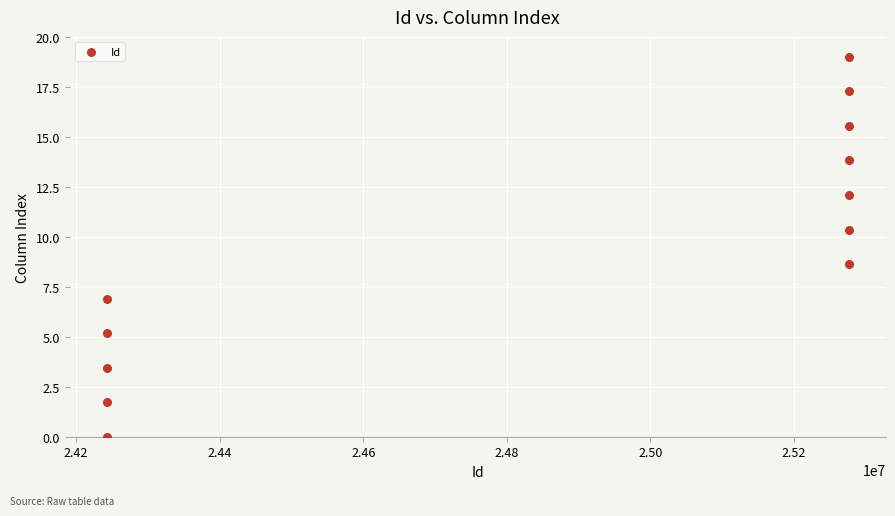

What Y value in the scatter plot is closest to 9?

8.6